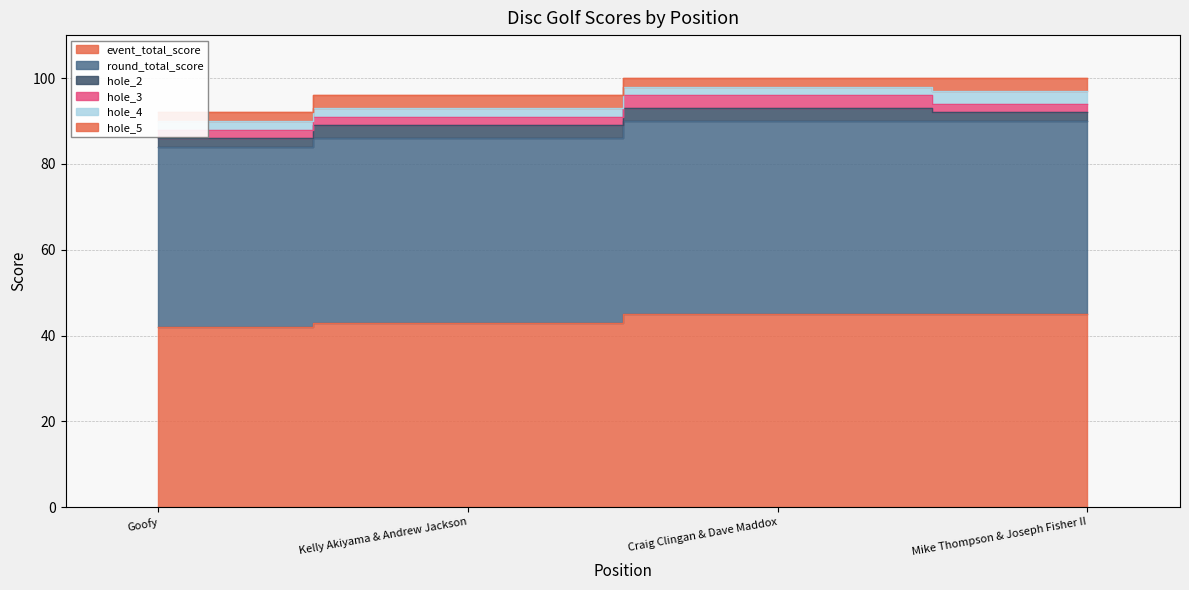

True or false: hole_2 and hole_3 cross at least once.

False